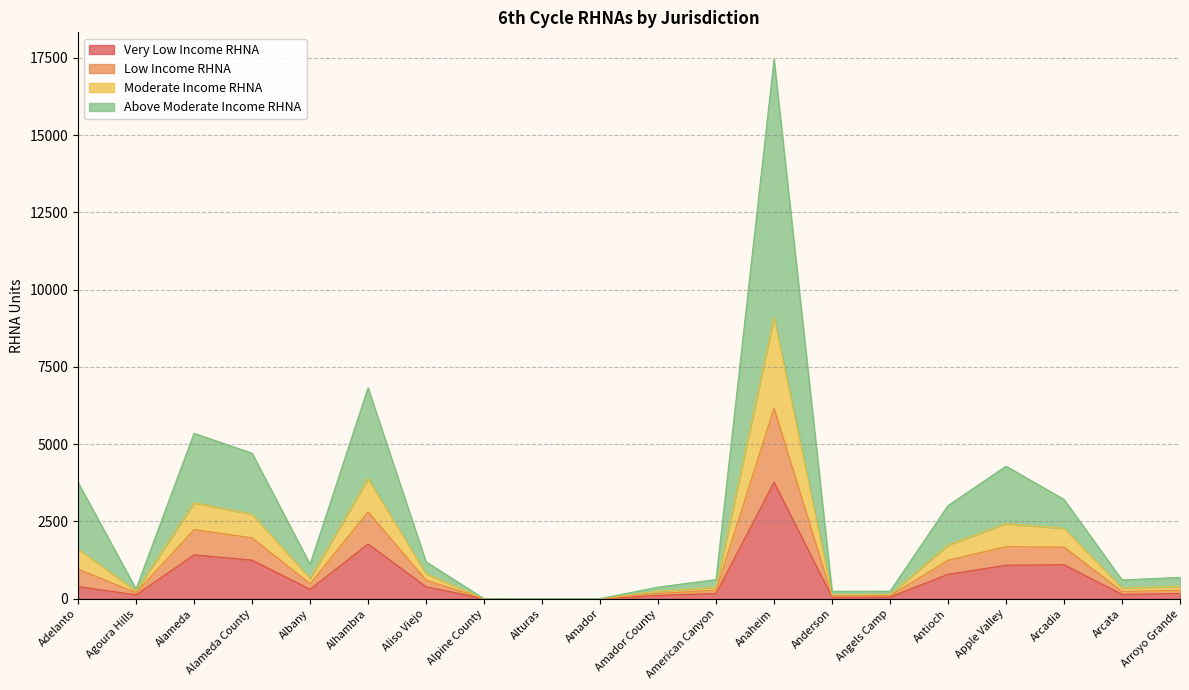

In Moderate Income RHNA, how many points are higher than both neighbors (excluding endpoints)?

5